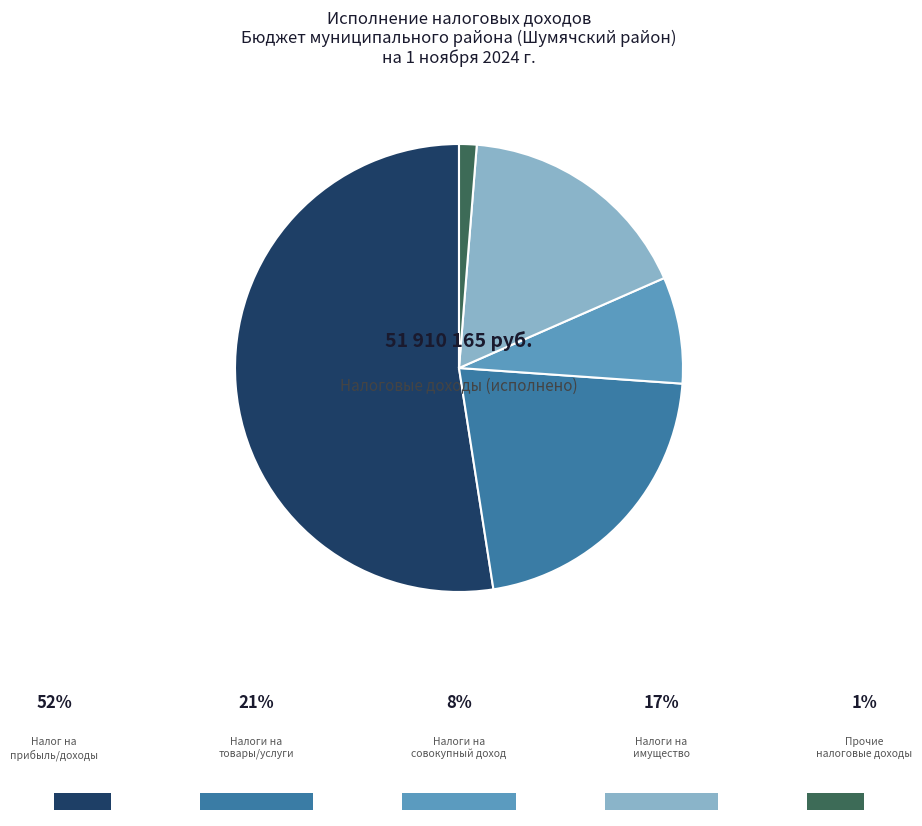

Is there a majority slice in this chart?

Yes